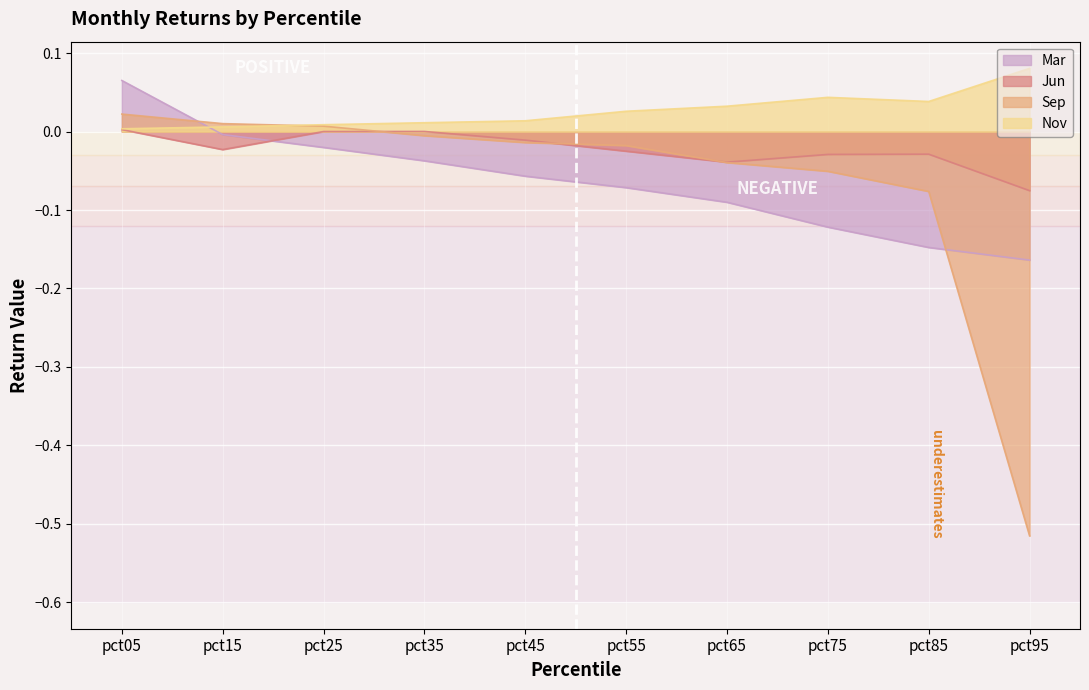

At which label is Sep closest to 0?

pct35